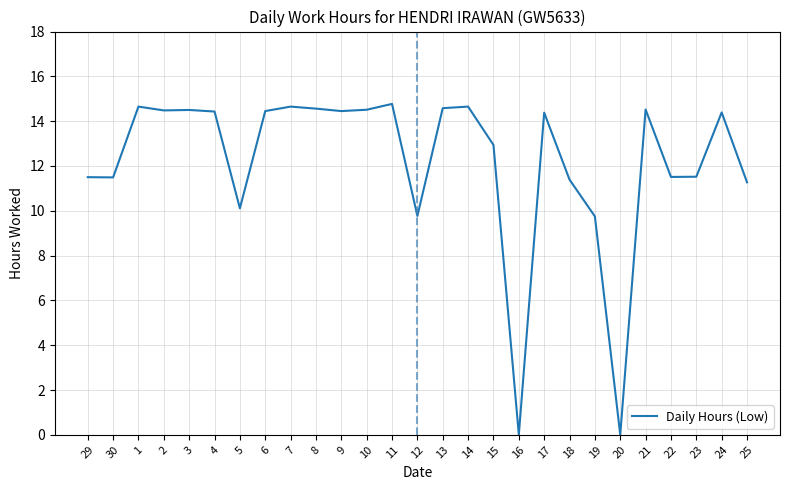

What is the maximum value shown in the chart?

14.8